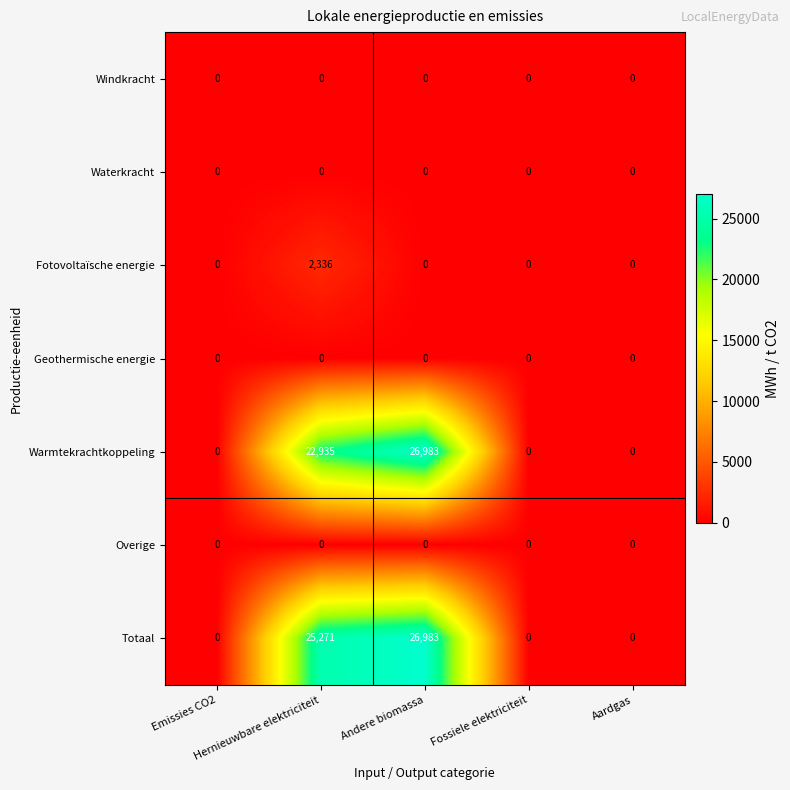

How many distinct data groups are displayed?

7